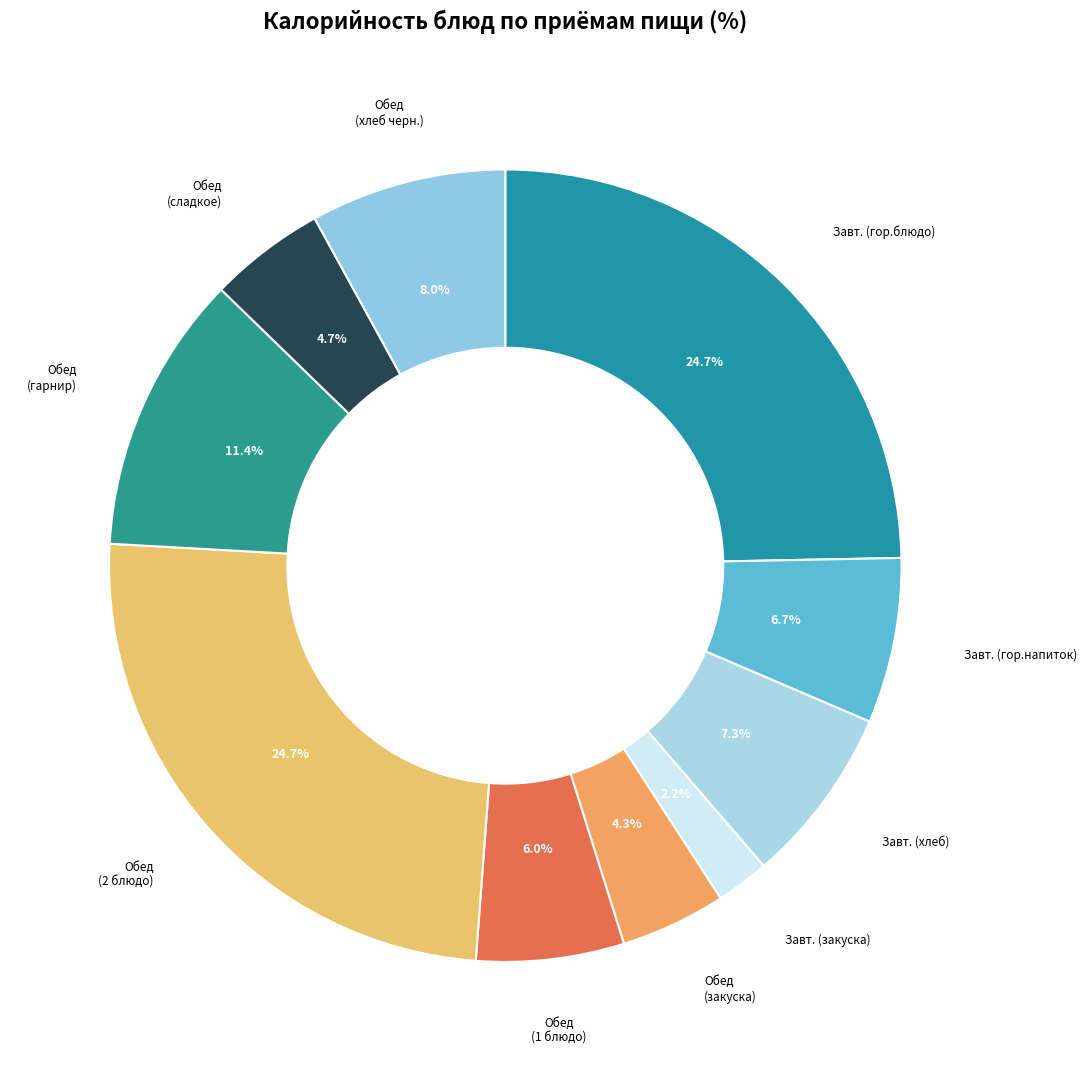

Count the number of slices in the pie.

10